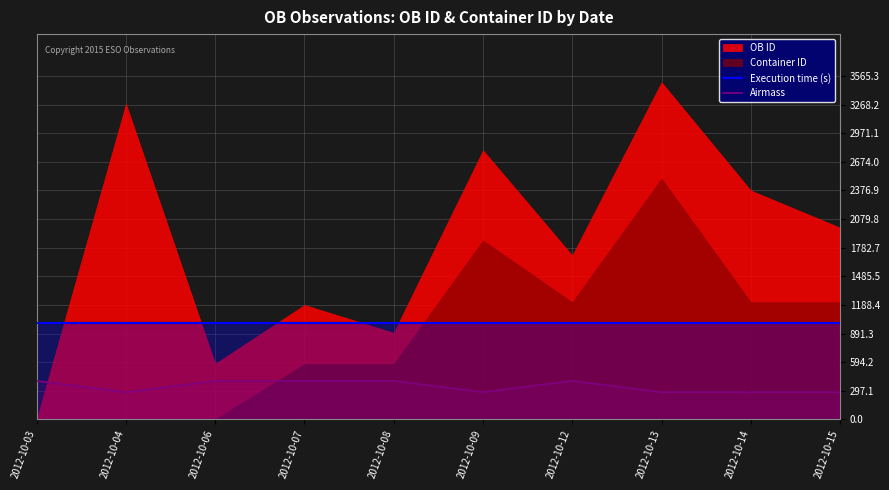

True or false: Execution time (s) and Airmass intersect in this chart.

False